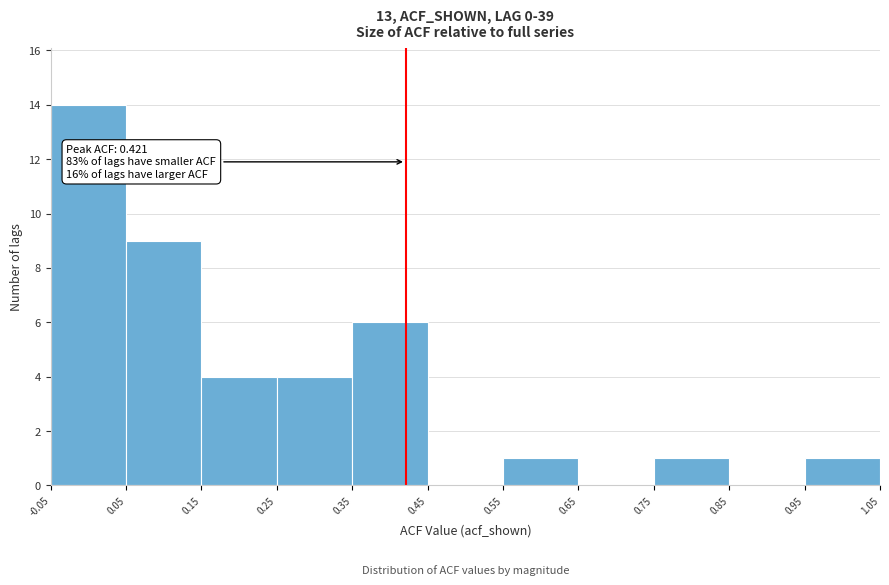

Over which range of the x-axis is the bar tallest?

-0.05 to 0.05